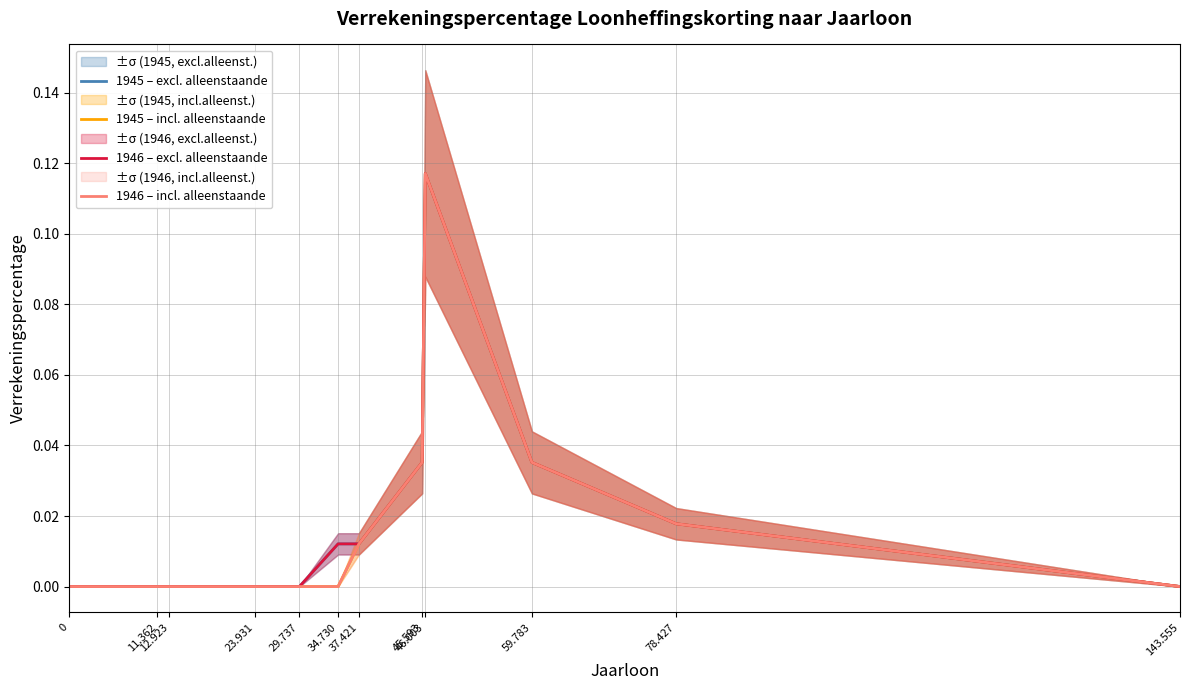

How many data points does each series have?

12